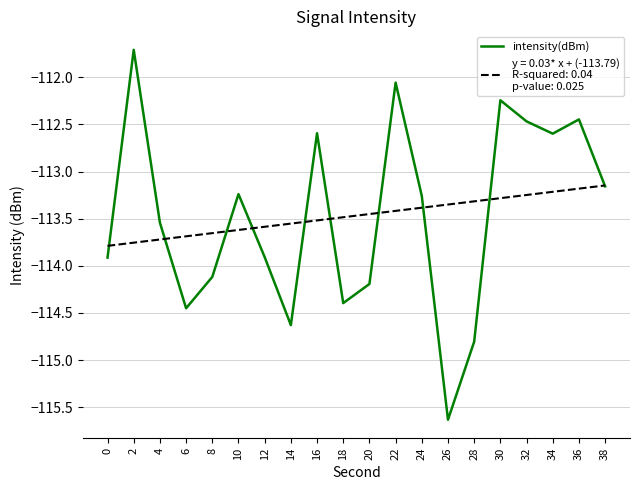

Which label corresponds to the smallest value in the chart?

26